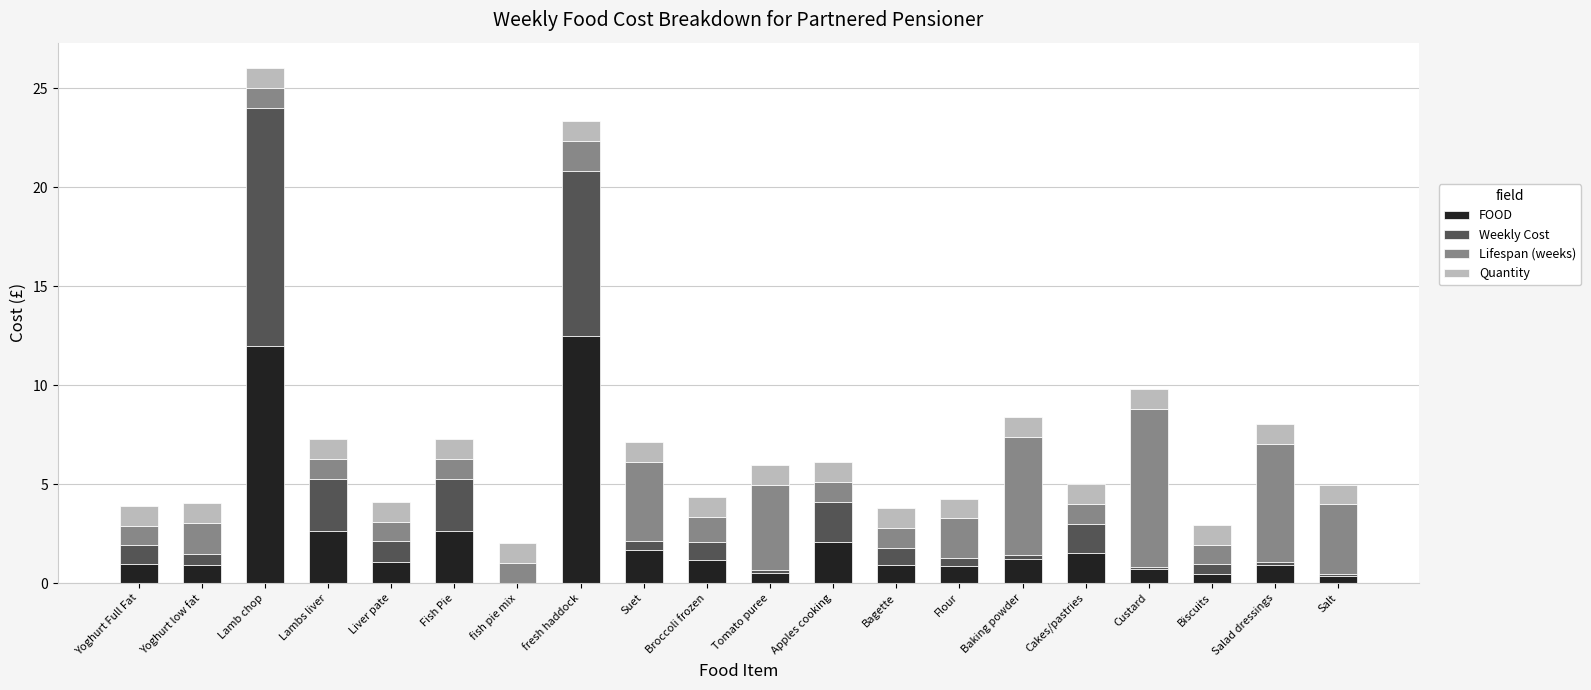

The value of FOOD at Lamb chop is 12.0. True or false?

True